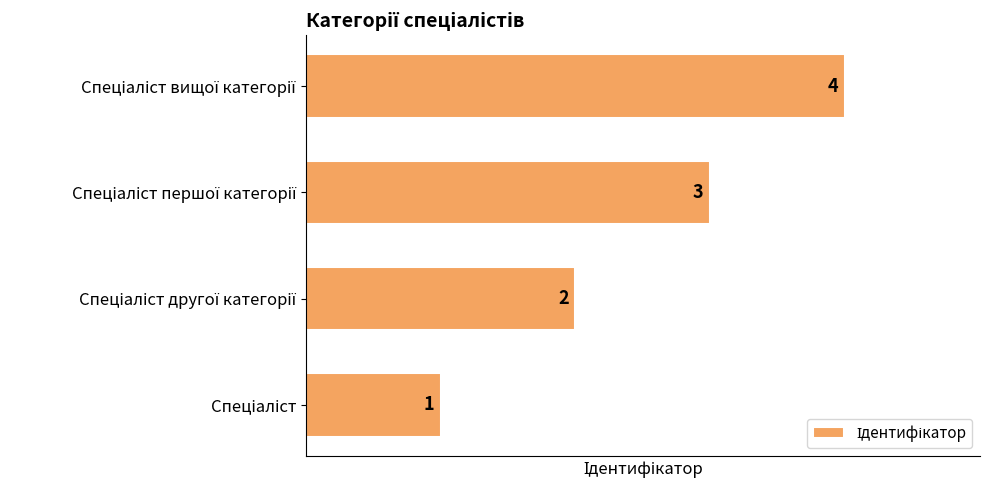

What is the greatest value displayed?

4